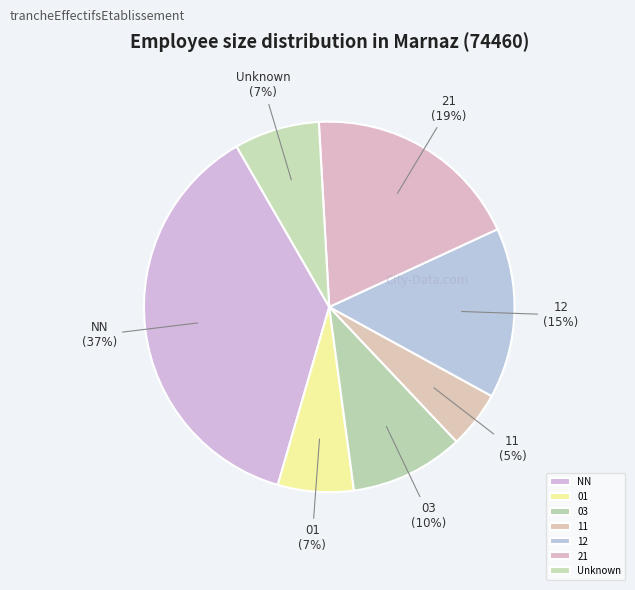

Does any single category account for the majority?

No